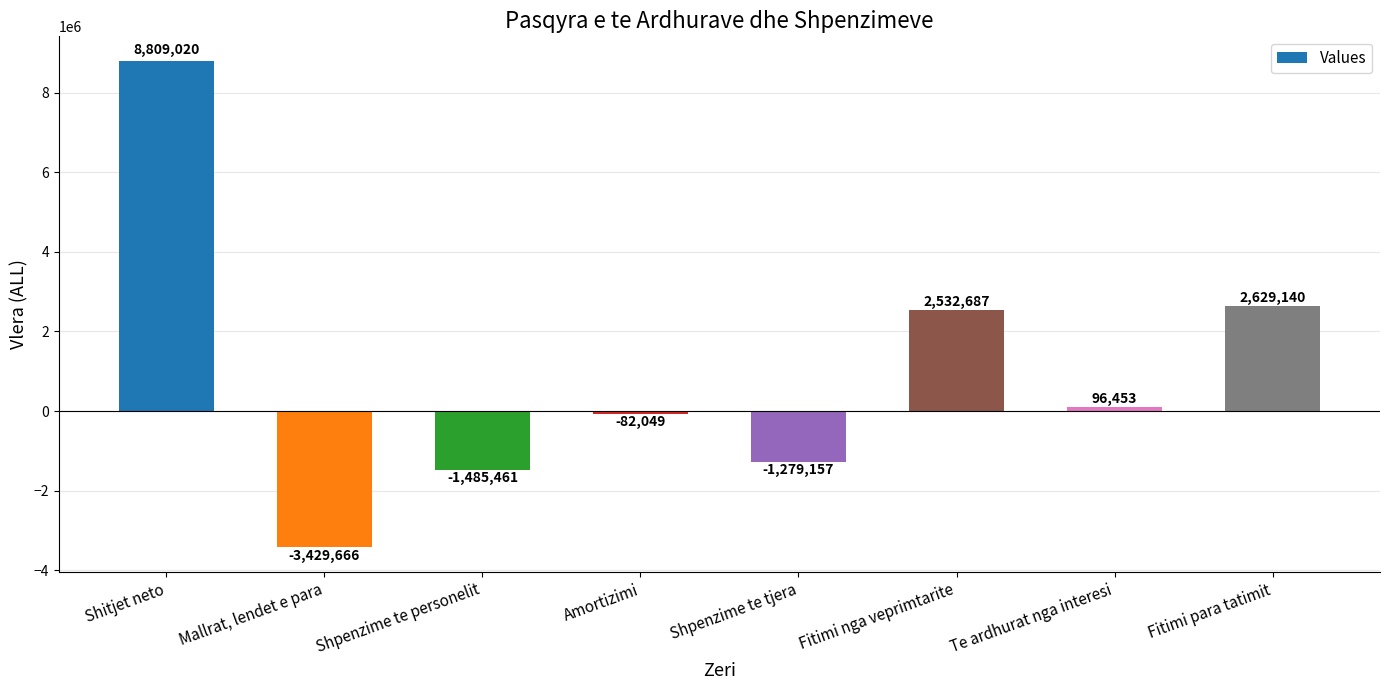

Reading right to left, list all the values displayed in this chart.

Fitimi para tatimit=2629140	Te ardhurat nga interesi=96453	Fitimi nga veprimtarite=2532687	Shpenzime te tjera=-1279157	Amortizimi=-82049	Shpenzime te personelit=-1485461	Mallrat, lendet e para=-3429666	Shitjet neto=8809020